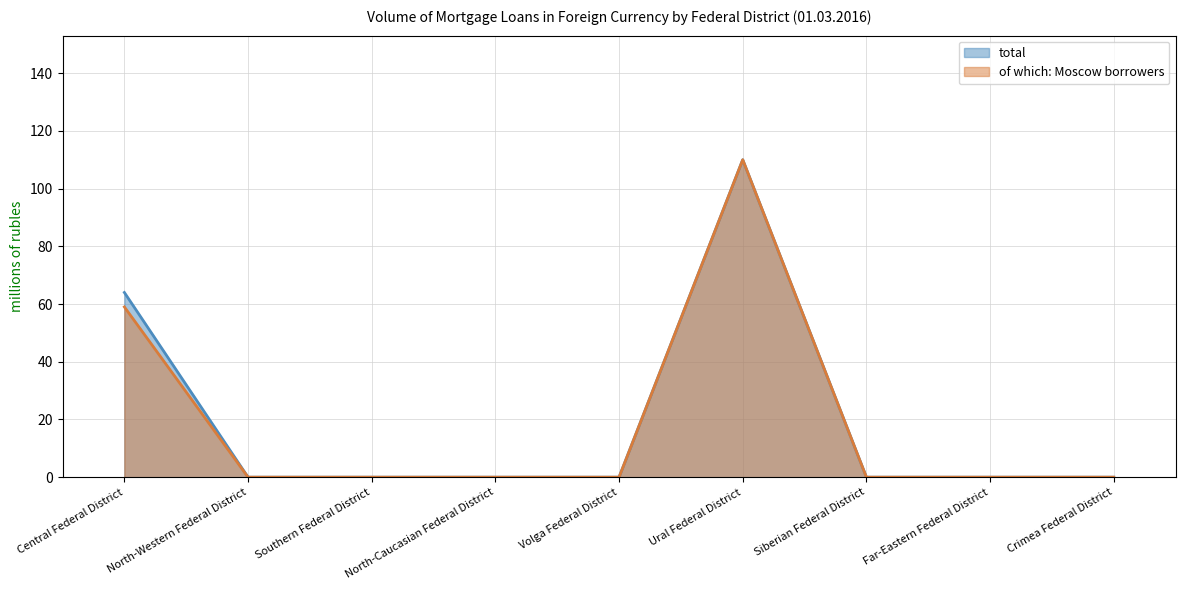

True or false: total and of which: Moscow borrowers cross at least once.

False